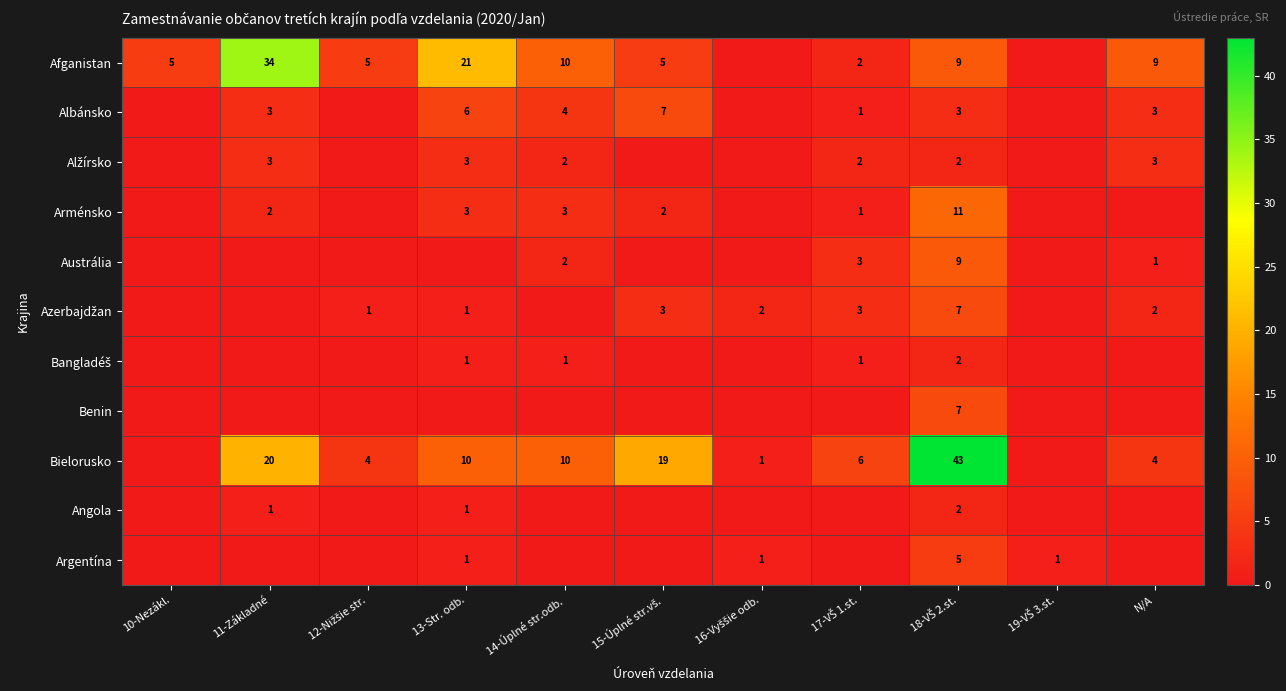

The value of Afganistan at 13-Str. odb. is 21. True or false?

True